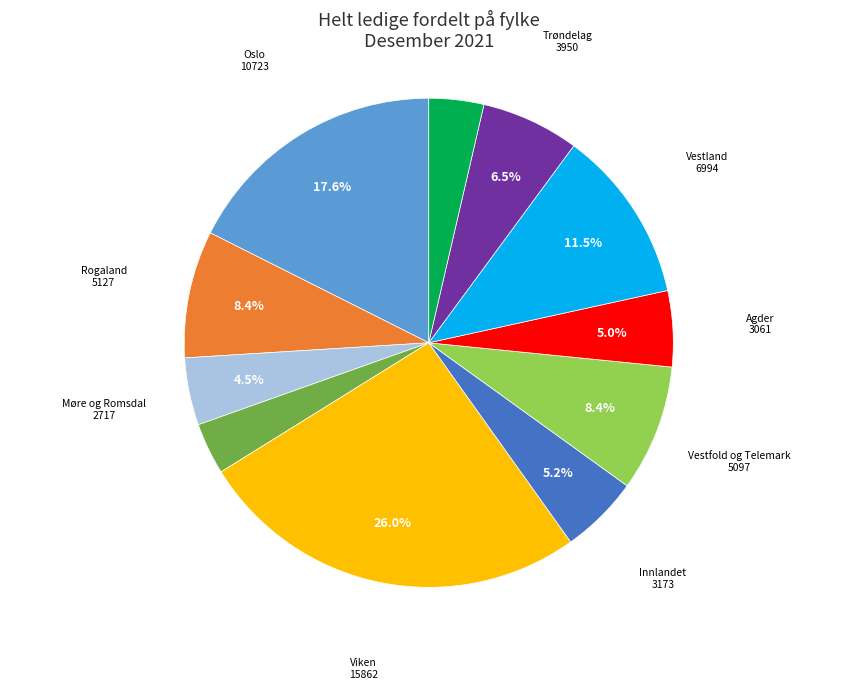

Is there any slice that represents more than half of the pie?

No